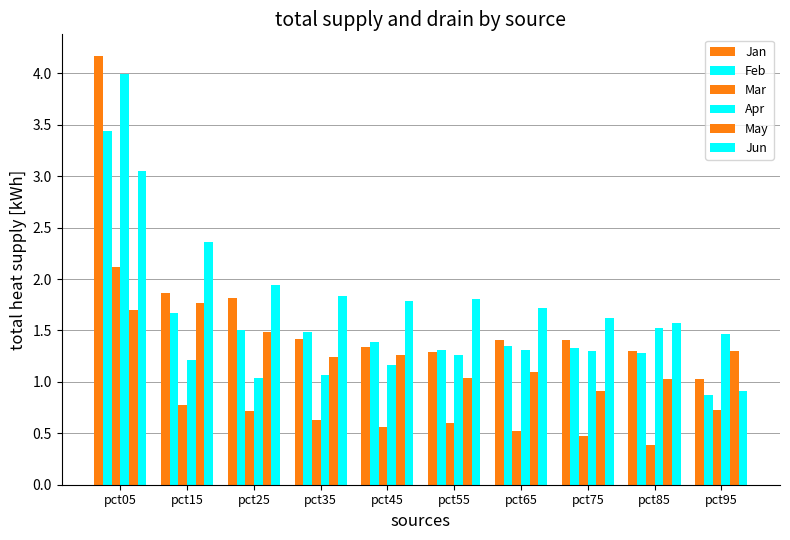

The value of Feb at pct75 is 1.3. True or false?

True